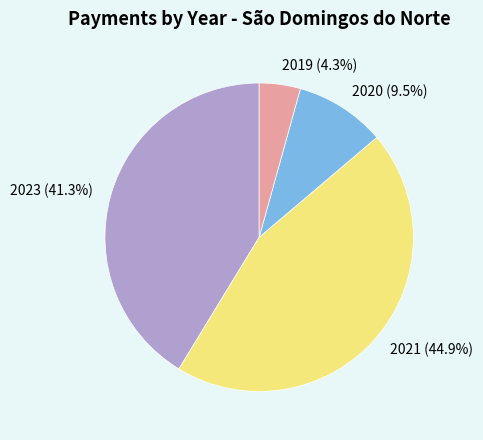

Does any single category account for the majority?

No